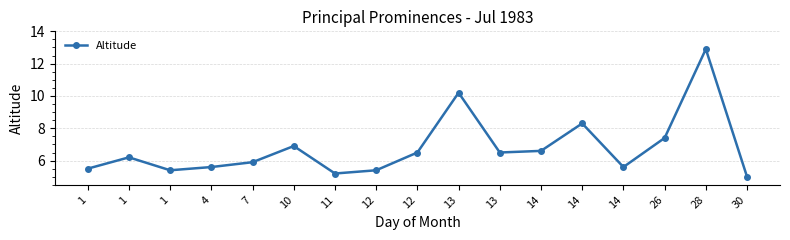

Reading right to left, transcribe all the data shown in this chart.

30=5.0	28=12.9	26=7.4	14=5.6	14=8.3	14=6.6	13=6.5	13=10.2	12=6.5	12=5.4	11=5.2	10=6.9	7=5.9	4=5.6	1=5.4	1=6.2	1=5.5